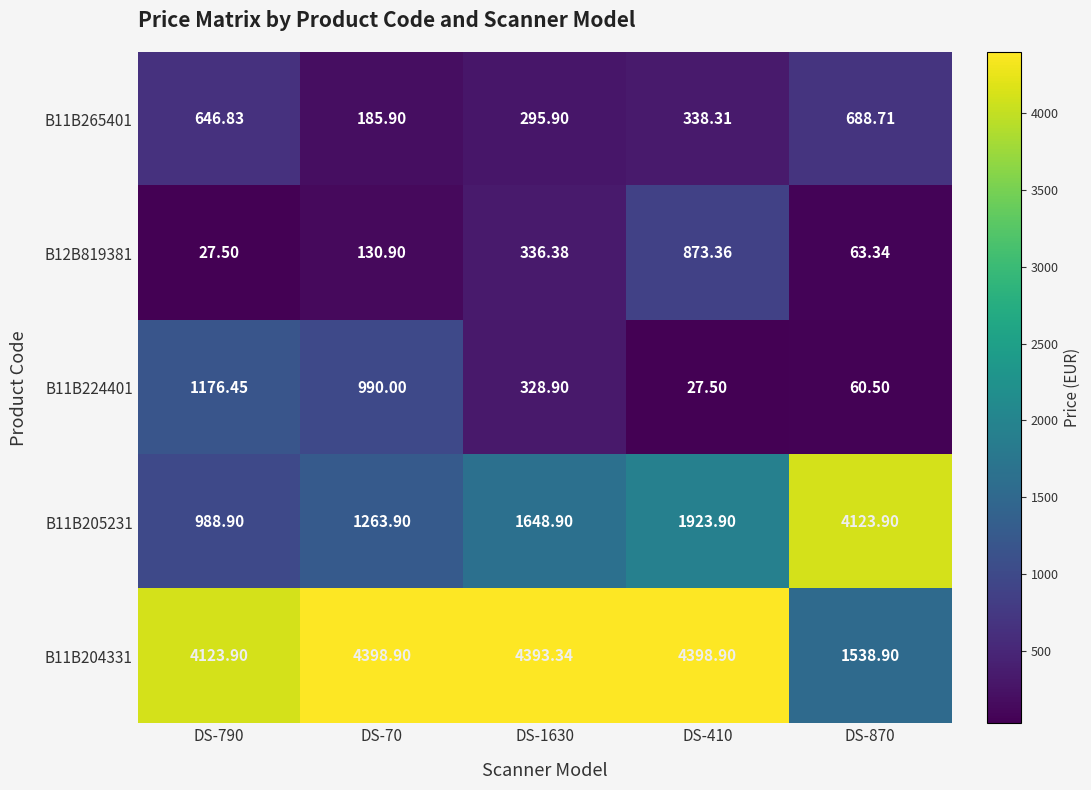

Rank the series by their maximum value, from highest to lowest.

B11B204331, B11B205231, B11B224401, B12B819381, B11B265401